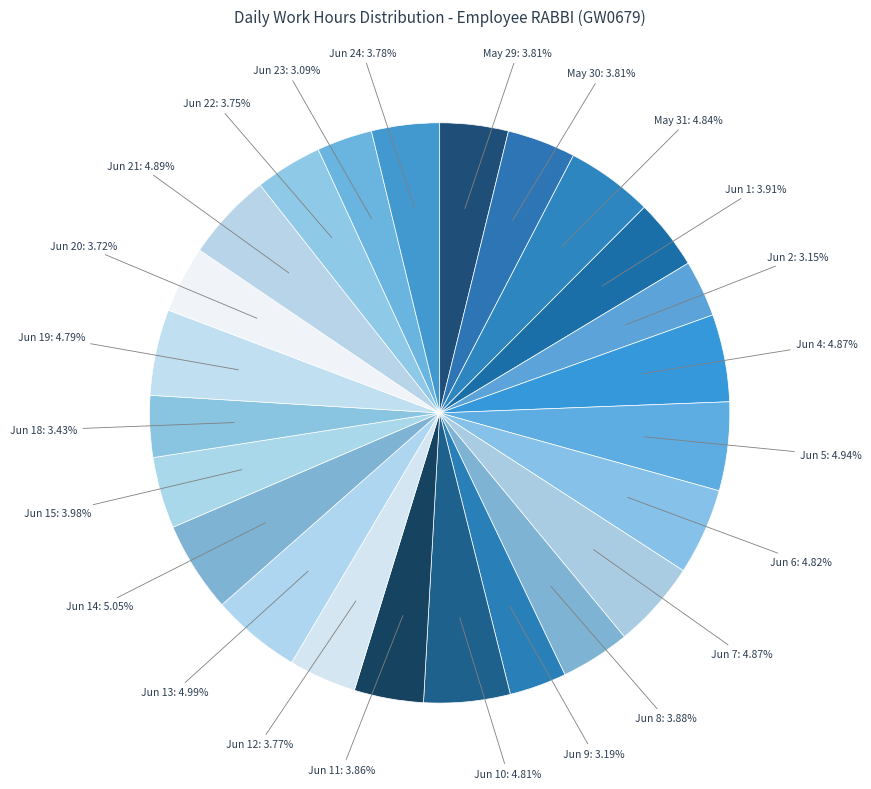

Count the number of slices in the pie.

24